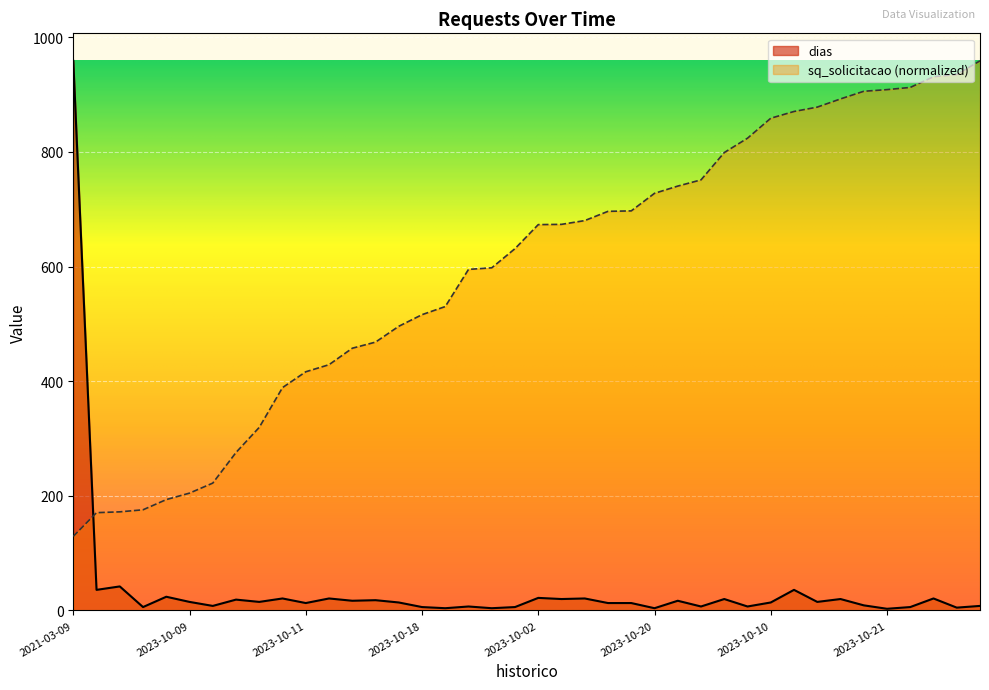

True or false: dias has a value of 19.0 at 2023-10-05.

True